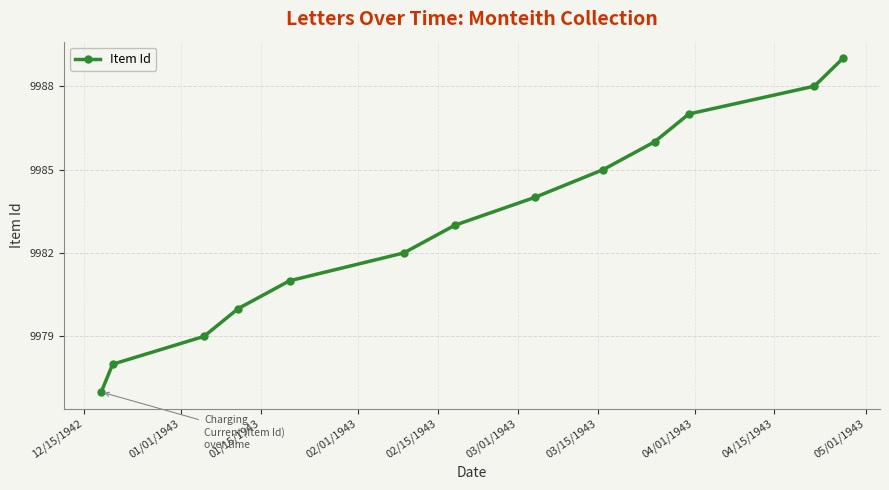

What is the value of the 13th point from the left?

9989